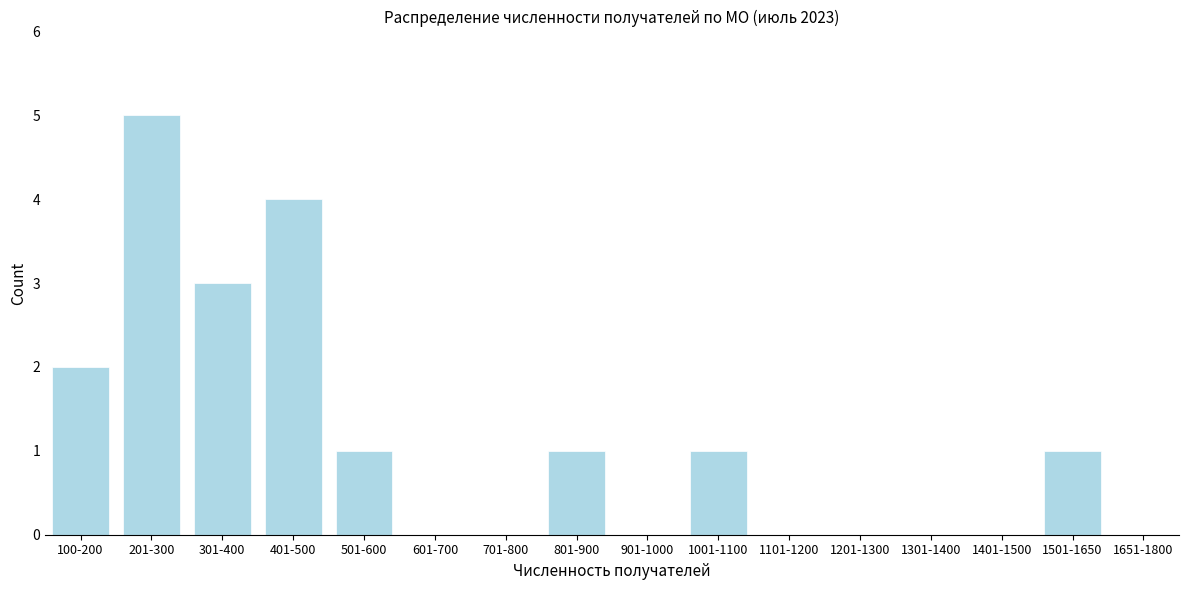

Reading left to right, extract all data points from this chart.

100-200=2	201-300=5	301-400=3	401-500=4	501-600=1	601-700=0	701-800=0	801-900=1	901-1000=0	1001-1100=1	1101-1200=0	1201-1300=0	1301-1400=0	1401-1500=0	1501-1650=1	1651-1800=0